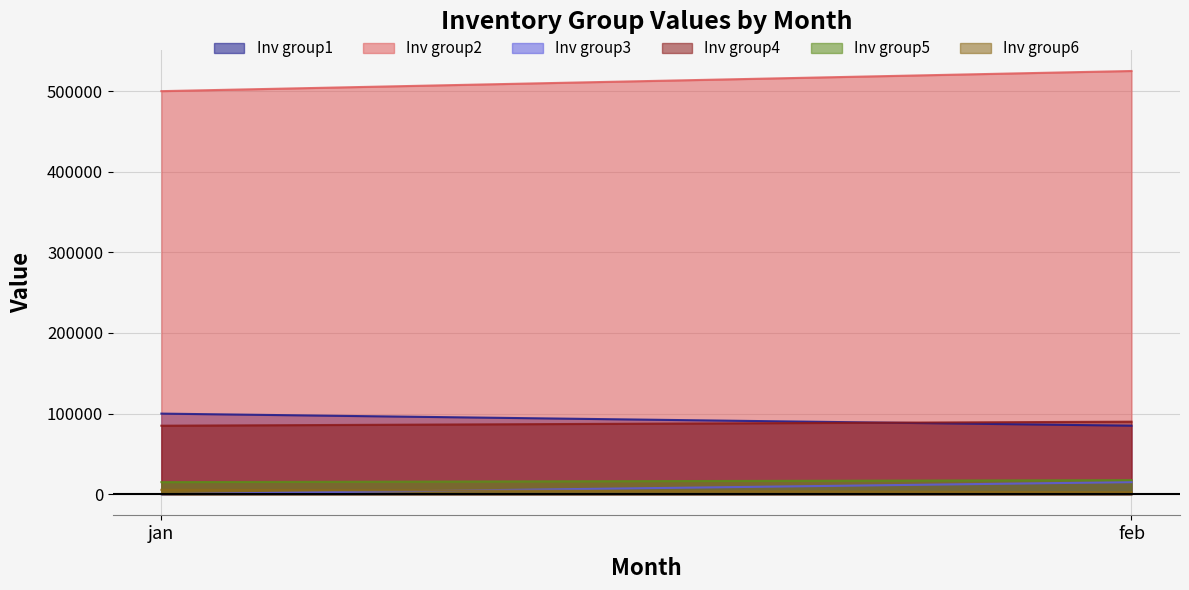

At which label is Inv group5 closest to 16250?

jan